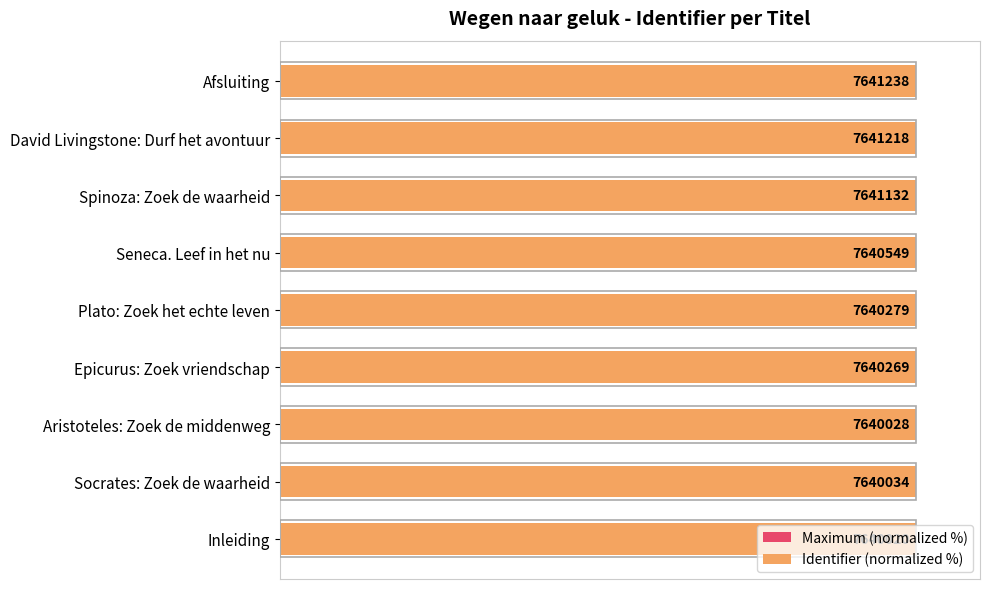

What is the label of the 7th bar from the right?

40